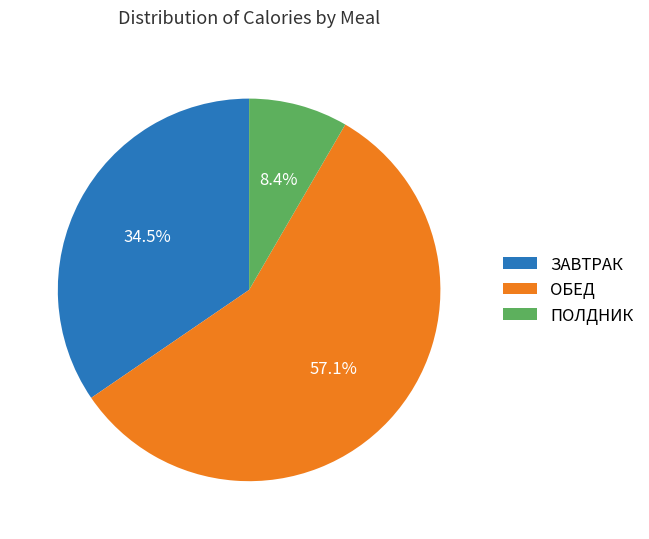

Rank the categories by value from highest to lowest.

ОБЕД, ЗАВТРАК, ПОЛДНИК